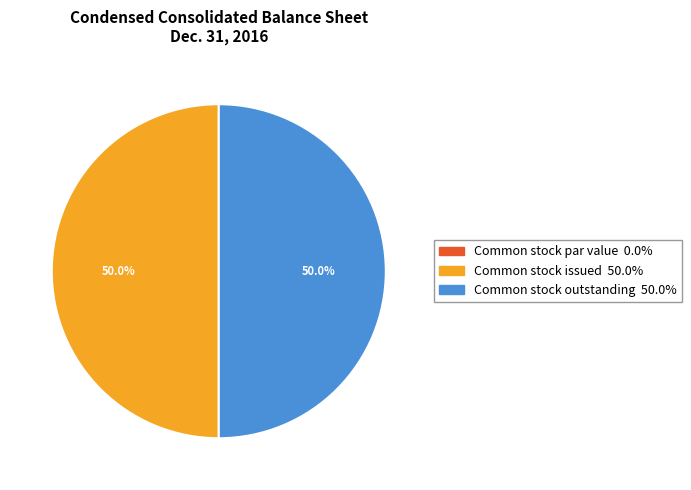

How much of the chart is everything except Common stock issued?

50.0%